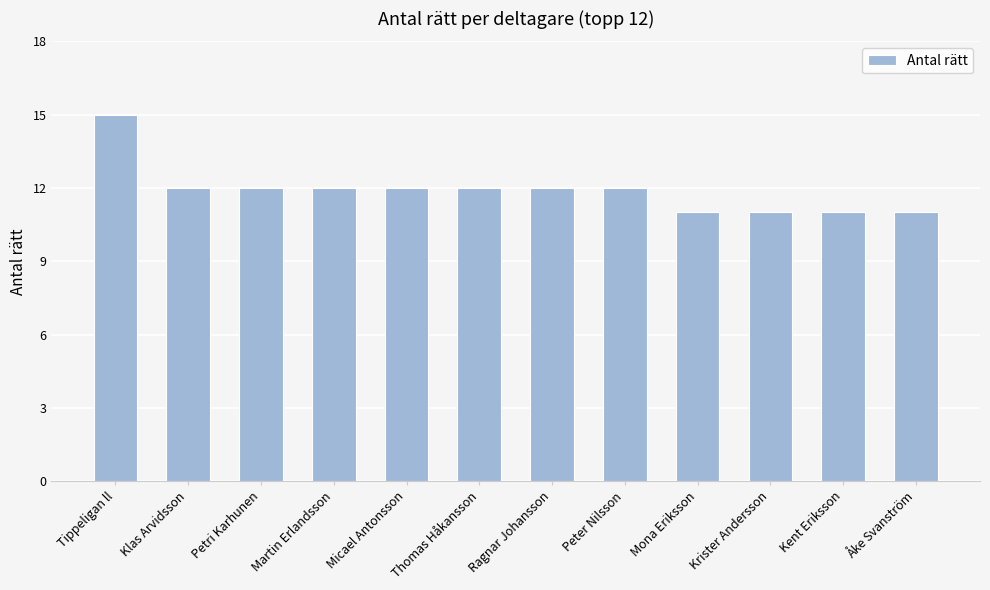

True or false: the data shows 12 at Thomas Håkansson.

True